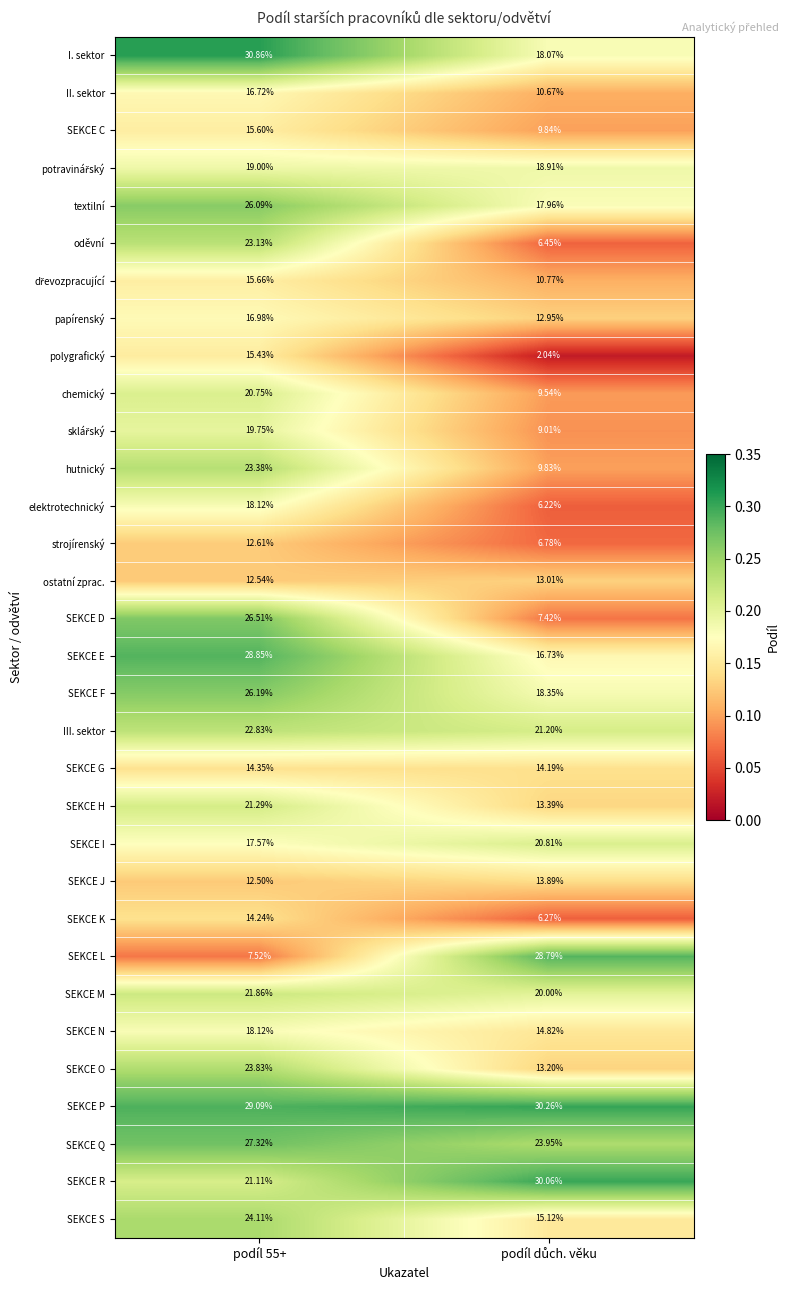

Which series has the largest range (max minus min)?

SEKCE L